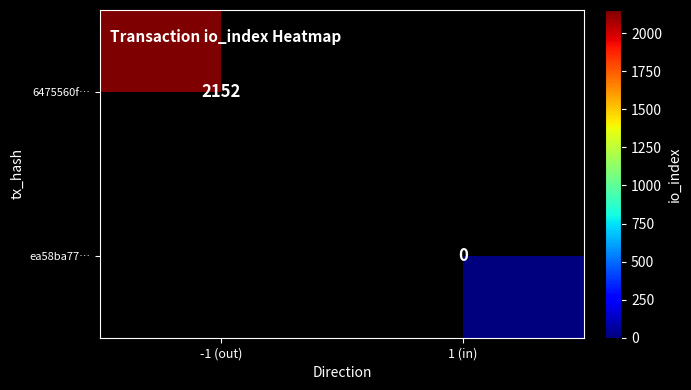

At how many categories does at least one series exceed 2045?

1